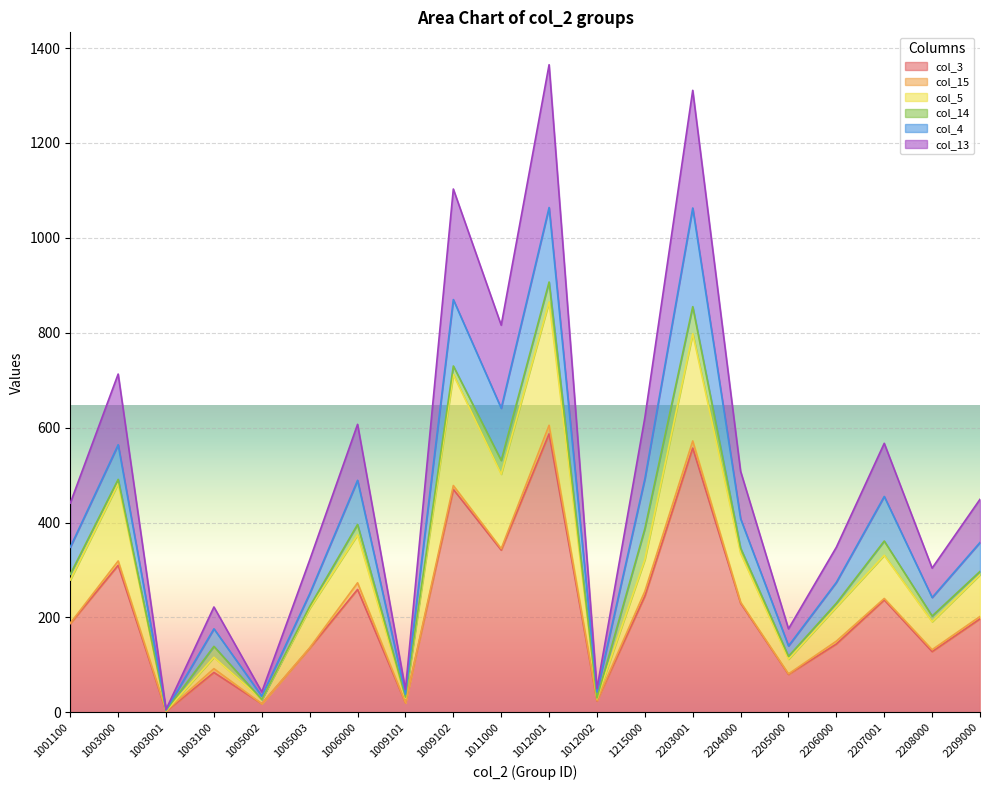

At which category does col_13 reach its first local valley?

1003001